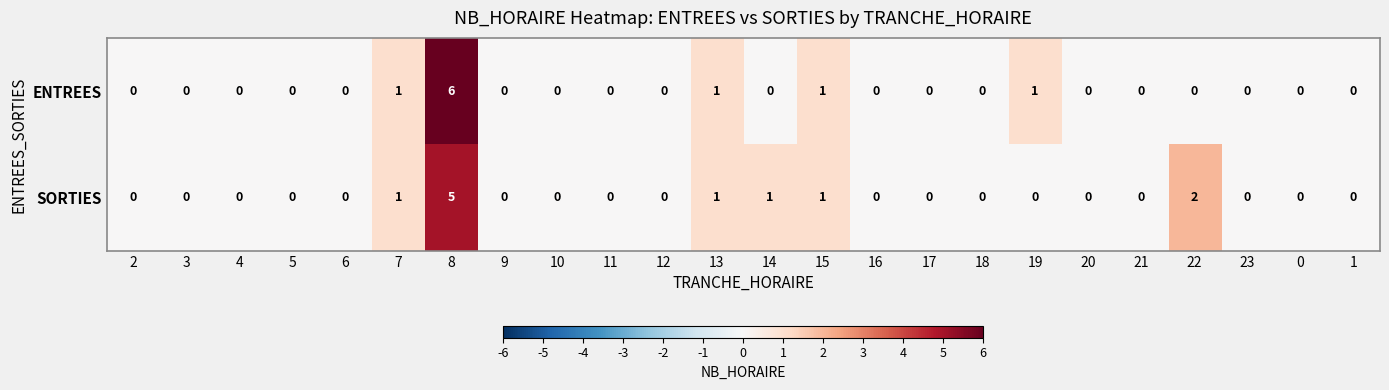

Which series has the largest range (max minus min)?

ENTREES